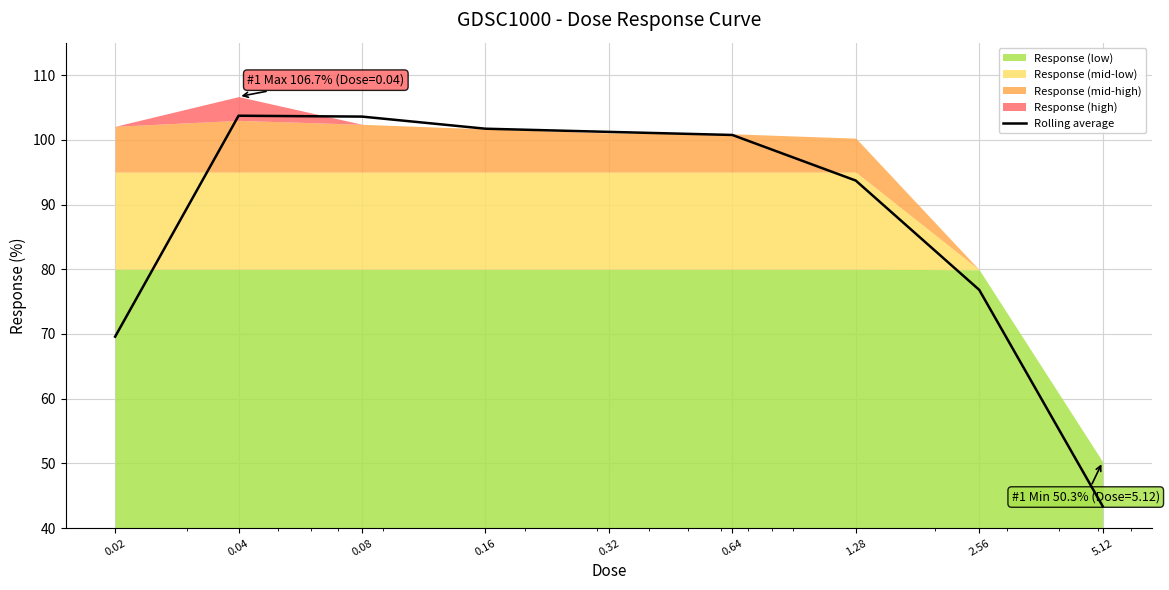

Reading left to right, extract all data points from this chart.

0.02=69.6	0.04=103.7	0.08=103.6	0.16=101.7	0.32=101.2	0.64=100.7	1.28=93.7	2.56=76.8	5.12=43.4